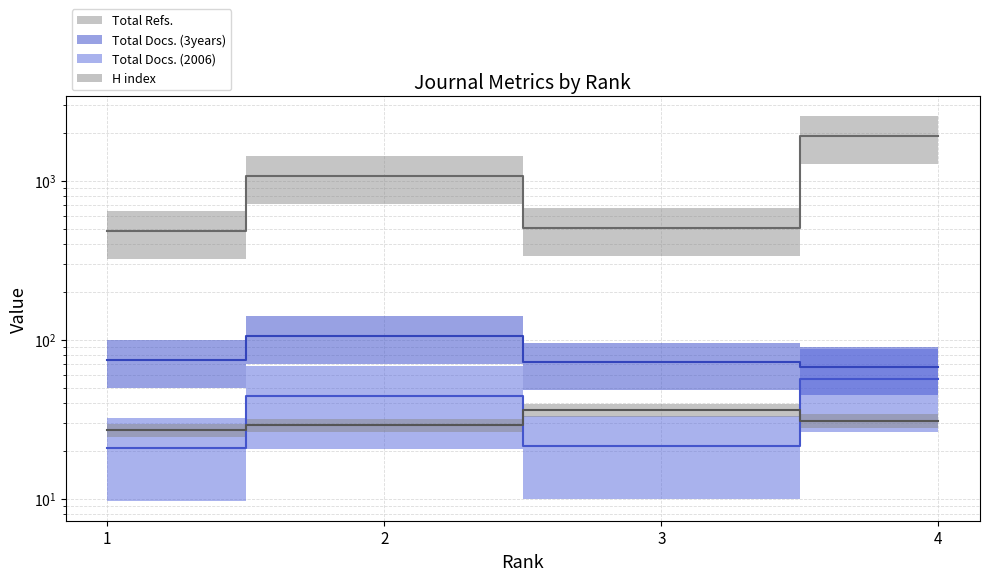

Which series changed the most between 1 and 2?

Total Refs.